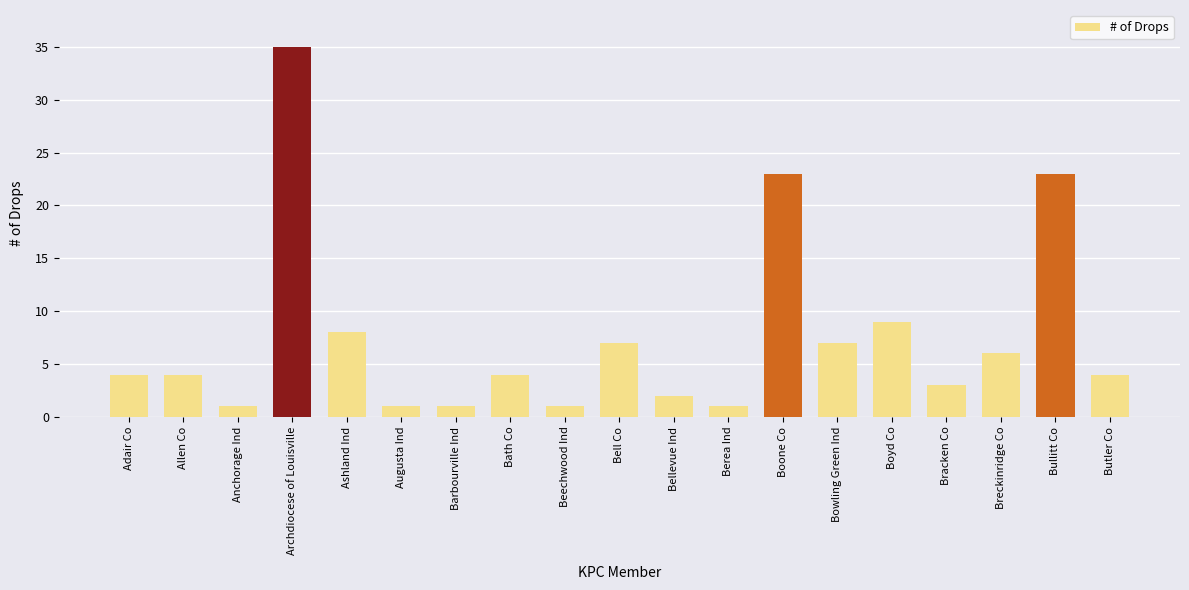

How many series are shown in this chart?

1